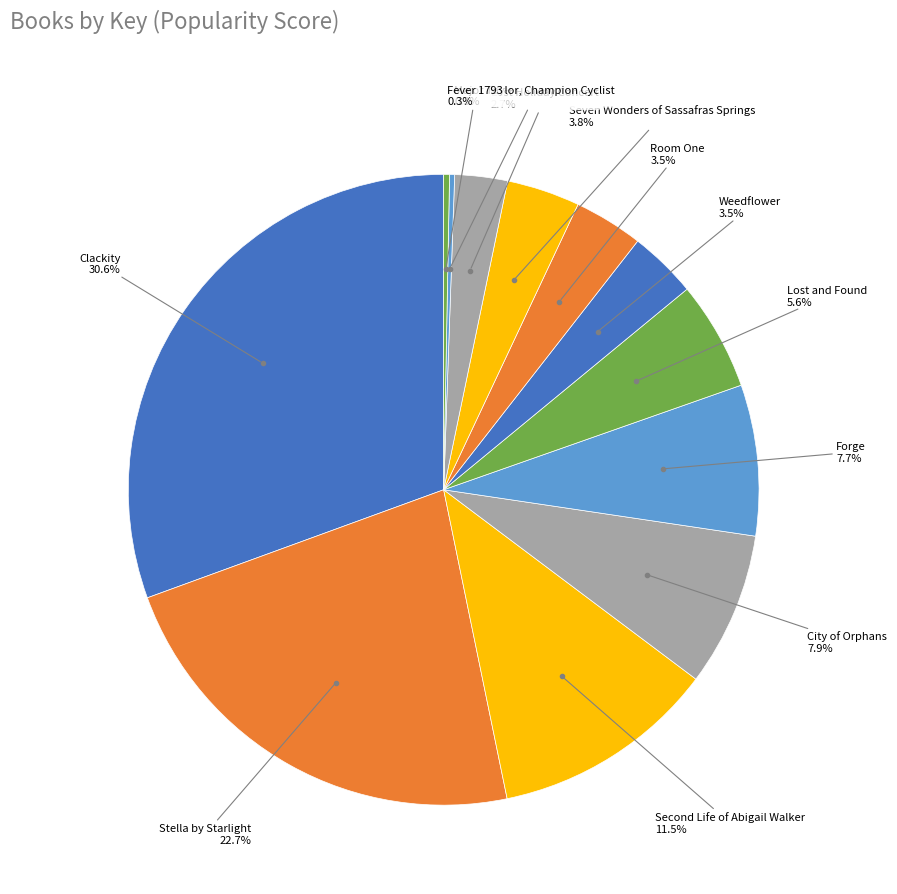

What is the total percentage of Stella by Starlight and Fever 1793?

23.0%